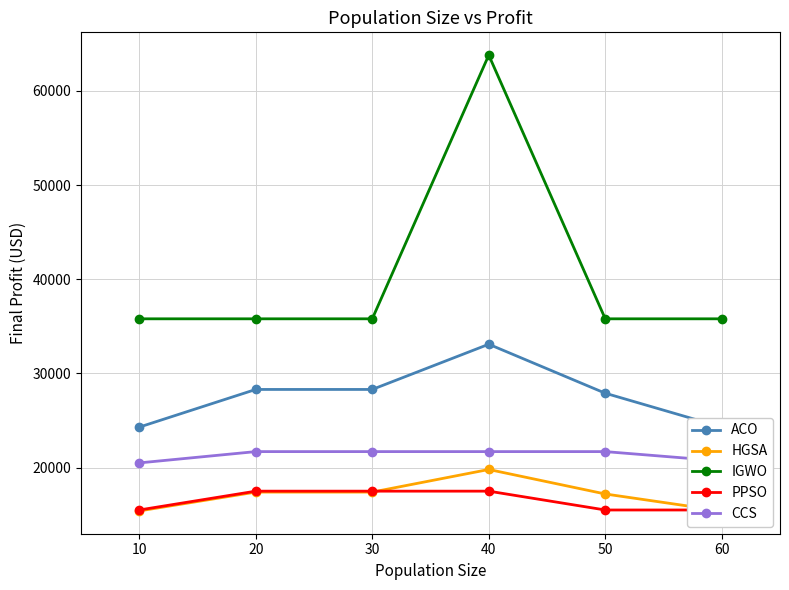

List the labels in order of CCS value, largest first.

20, 30, 40, 50, 60, 10